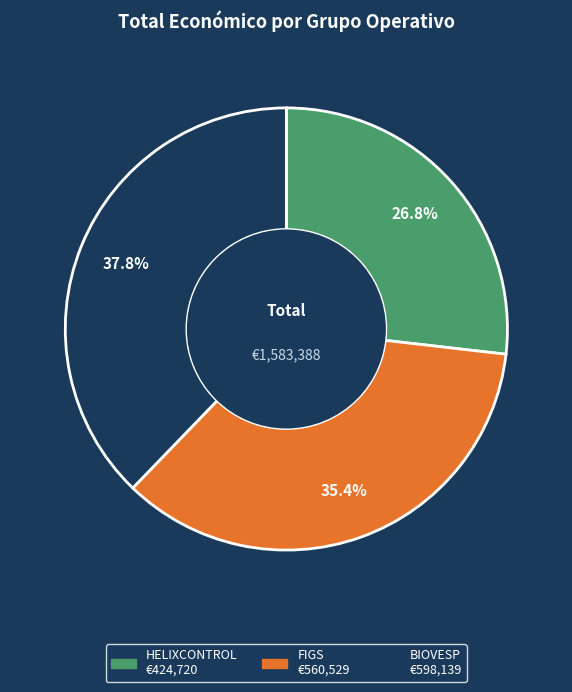

To the nearest percent, what percentage of the pie is BIOVESP?

38%